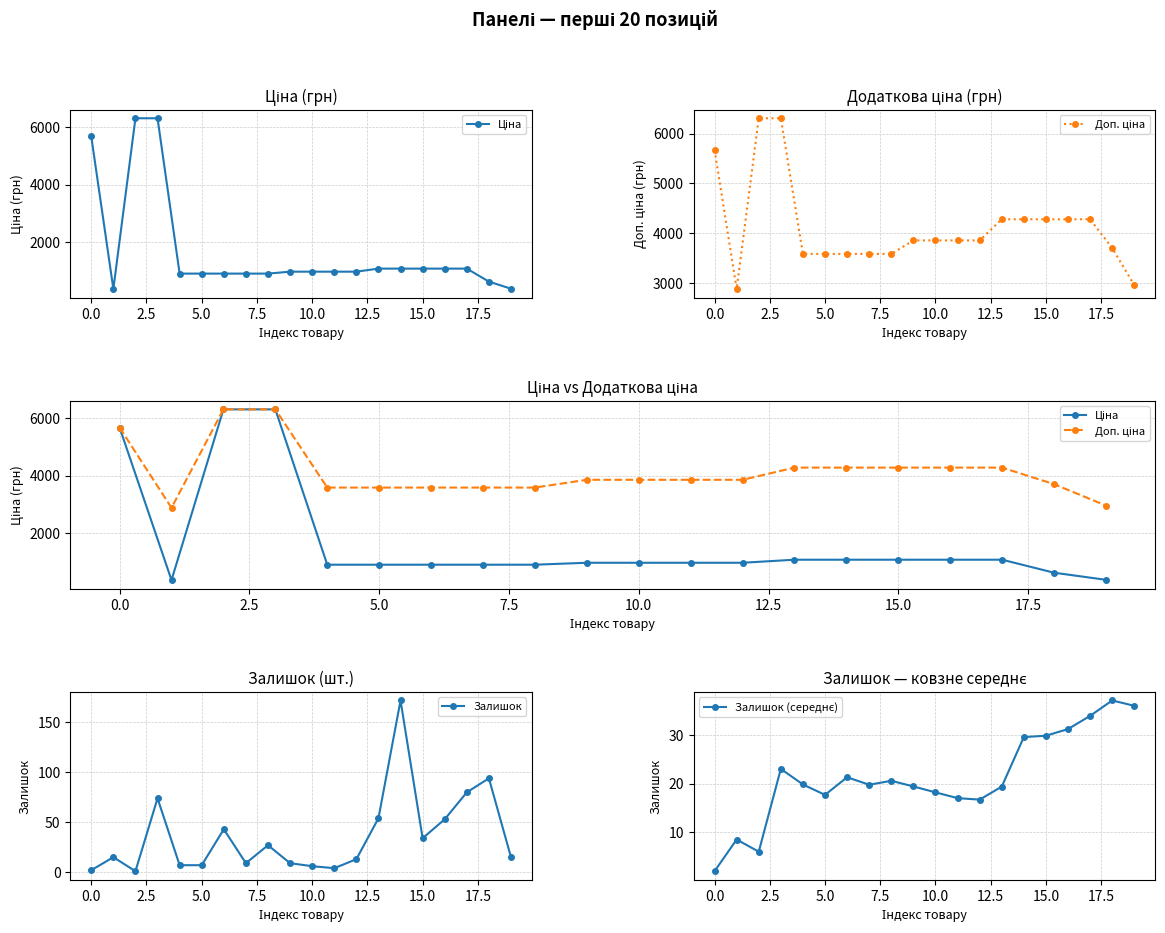

Which series ends up on top after the final intersection of Залишок (середнє) and Залишок?

Залишок (середнє)